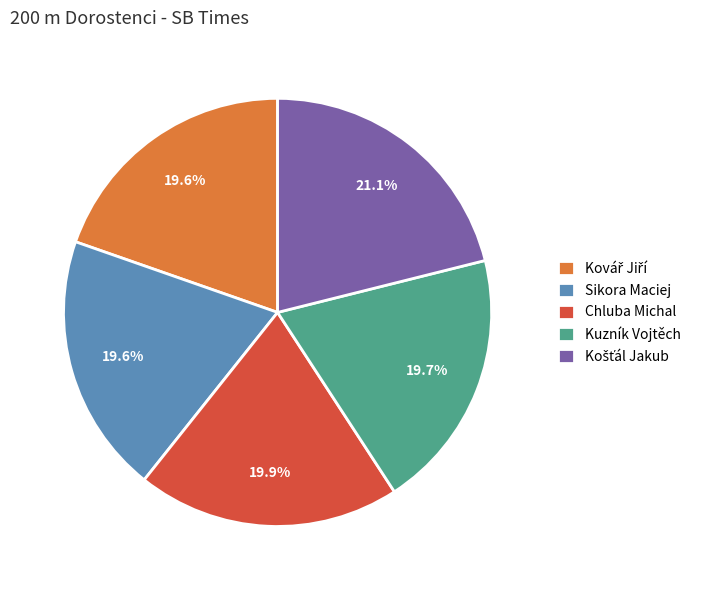

What percentage is the Sikora Maciej slice, to the nearest percent?

20%